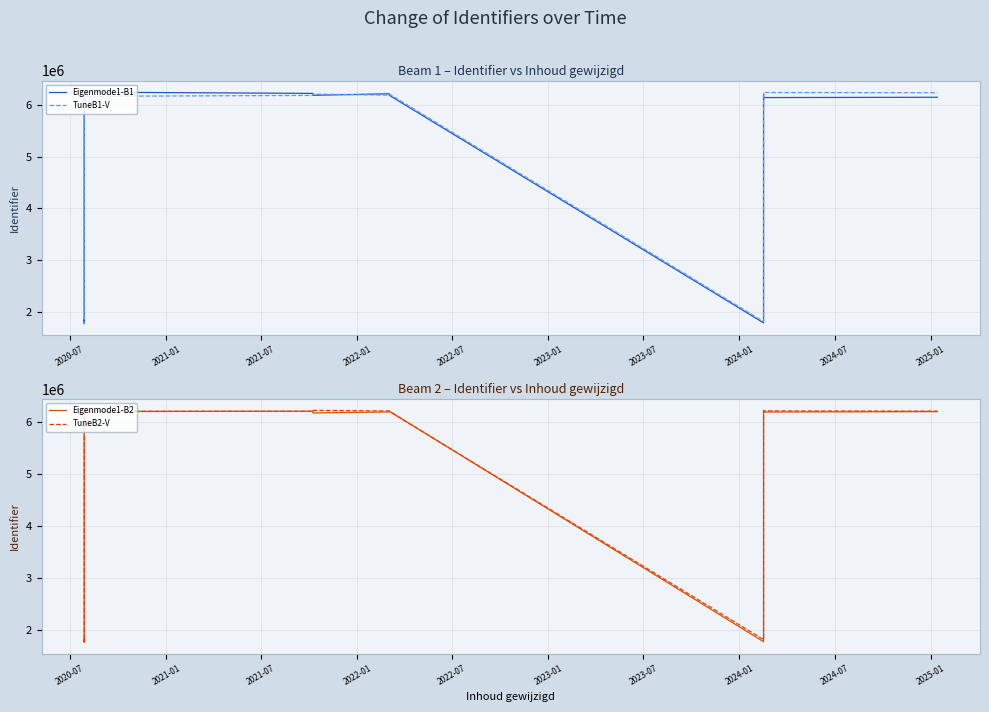

Which has a higher value, 2022-07 or 2025-01?

2025-01